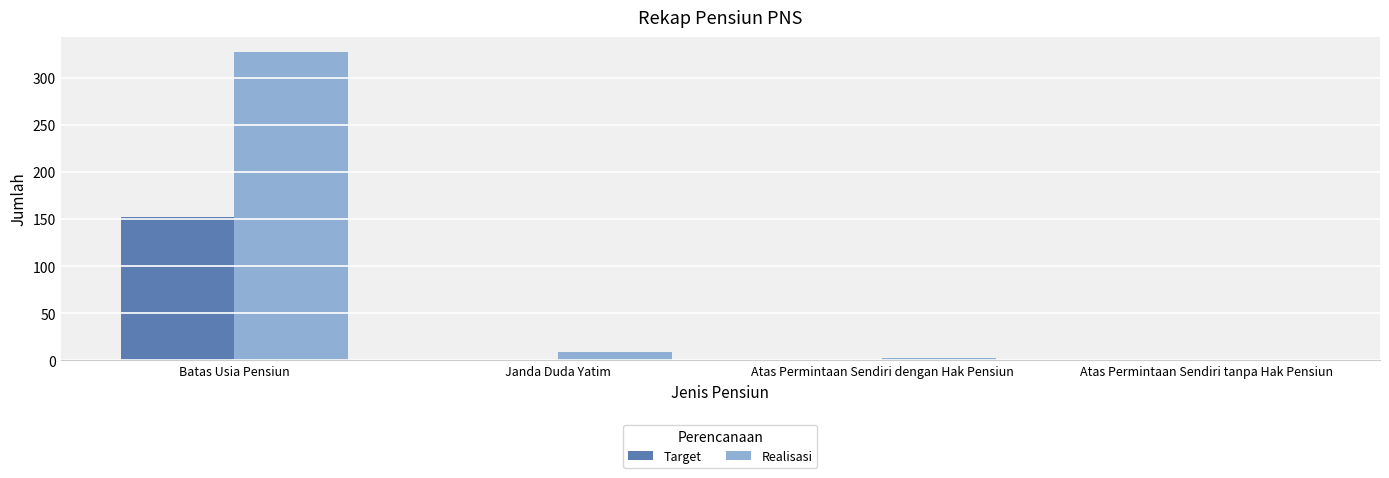

What is the difference between the Realisasi values at Atas Permintaan Sendiri dengan Hak Pensiun and Batas Usia Pensiun?

325